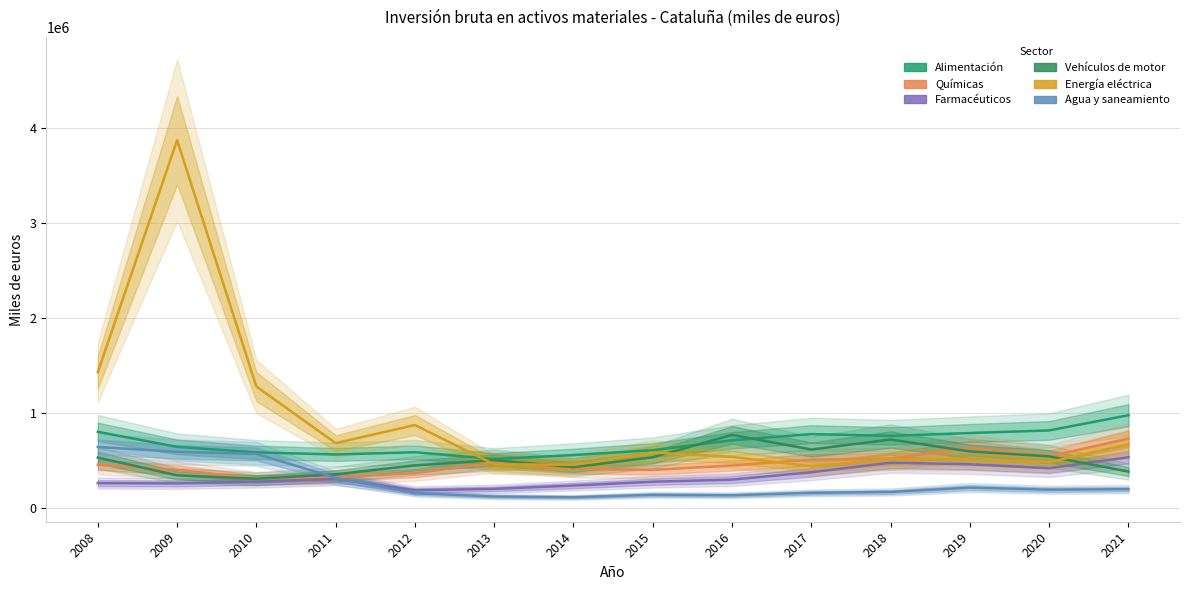

Which category has the highest value across all series?

2009